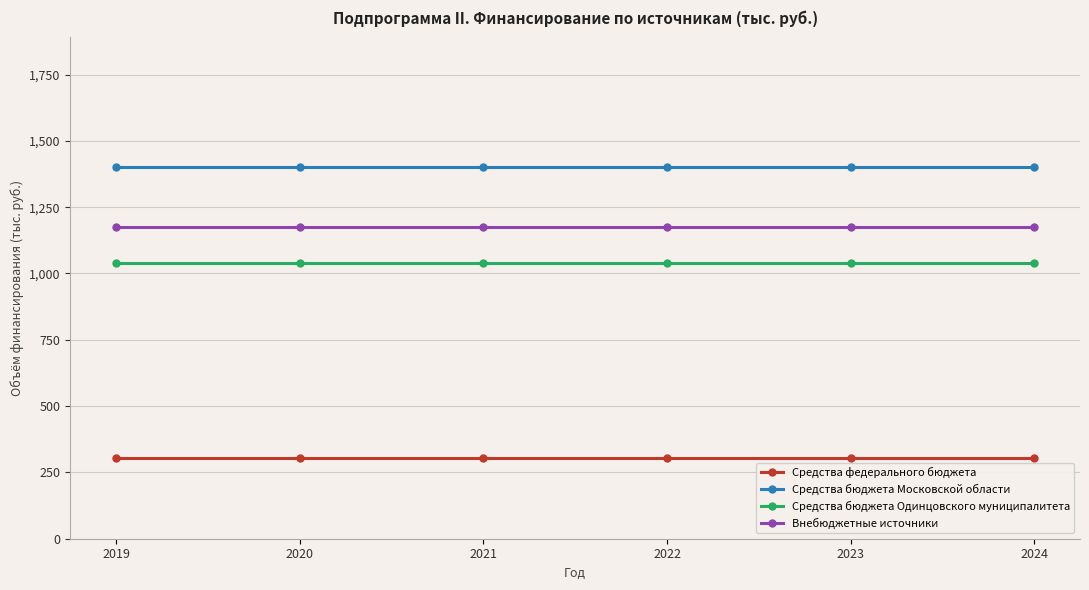

True or false: Средства бюджета Одинцовского муниципалитета has a value of 254.1 at 2023.

False